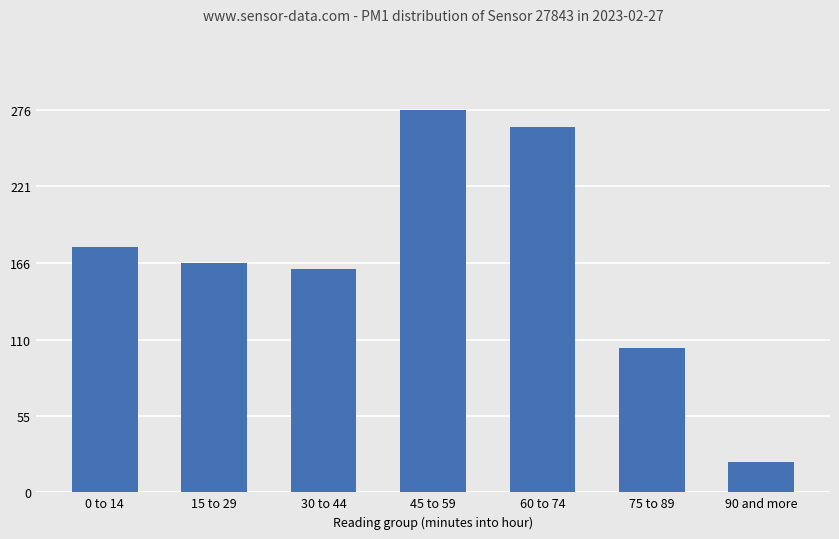

What is the value of the 7th bar from the left?

22